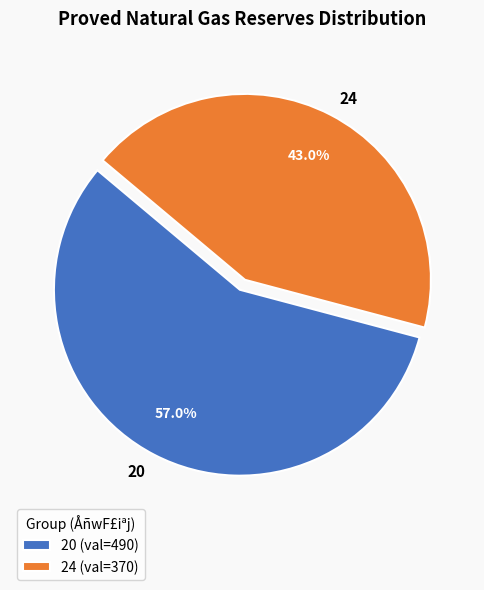

How many slices are in this pie chart?

2